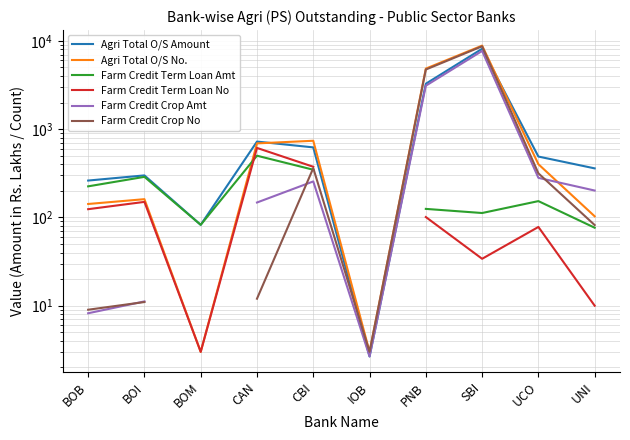

Where do Agri Total O/S No. and Agri Total O/S Amount first cross each other?

CAN and CBI